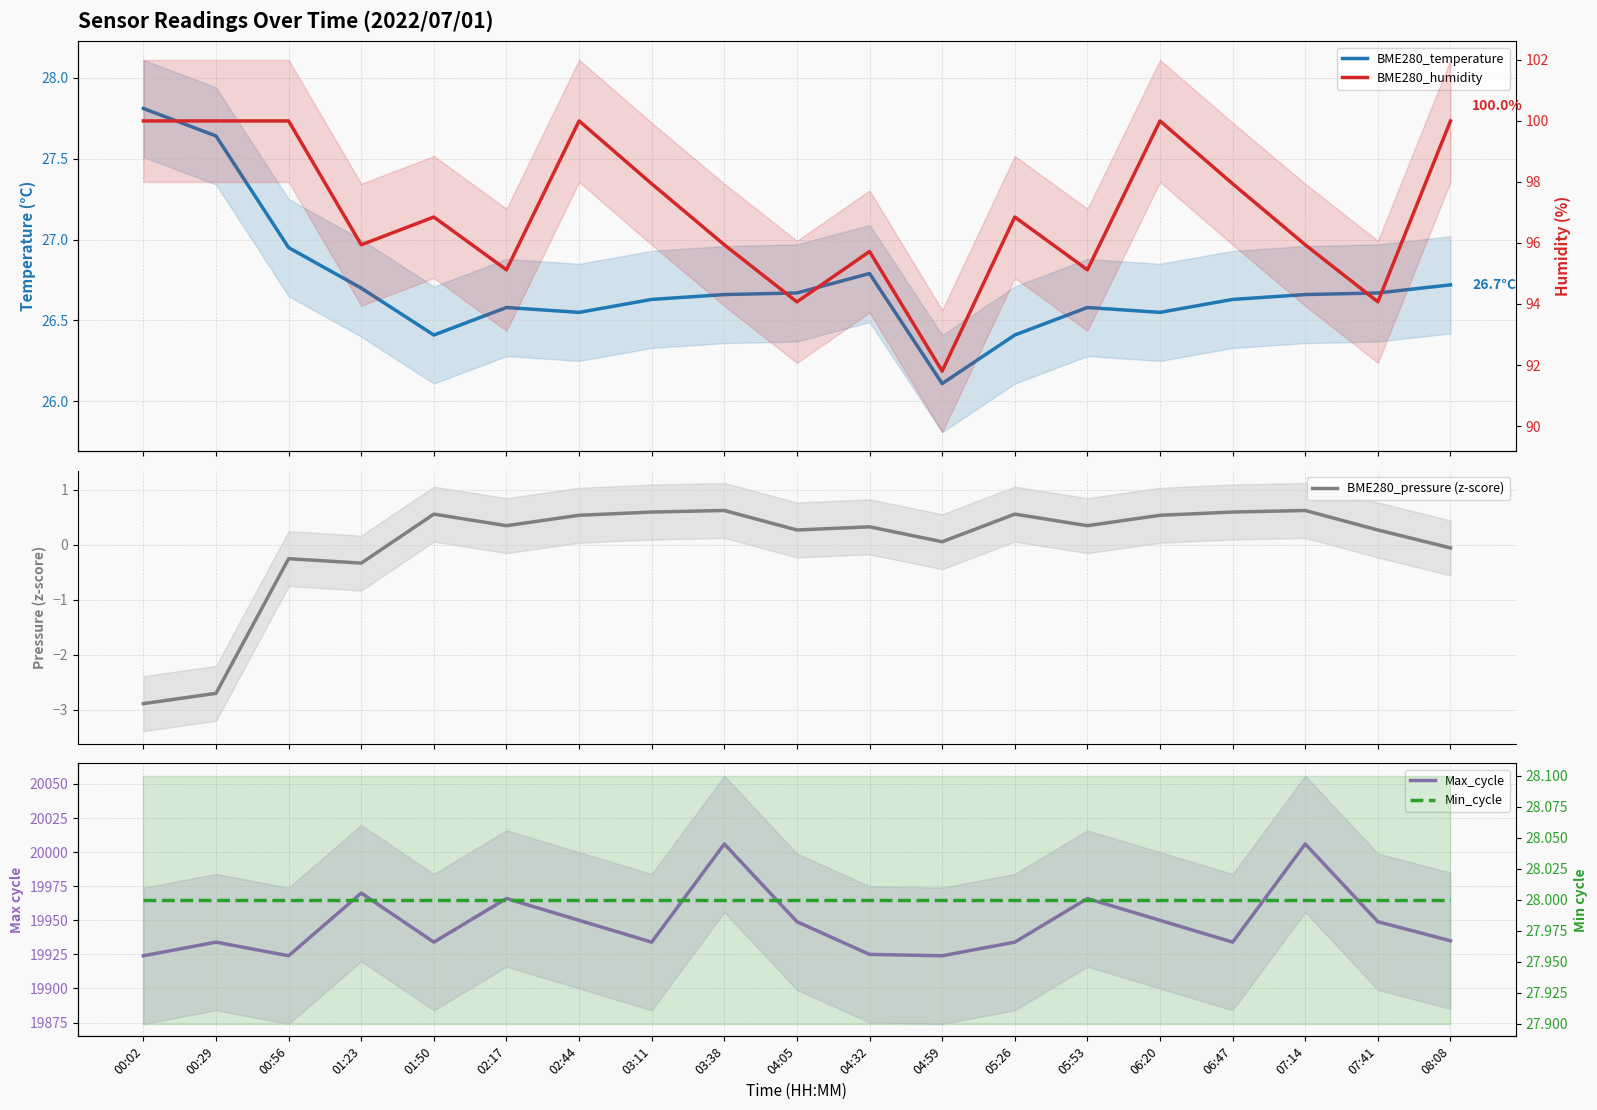

Count the number of data series in this chart.

5